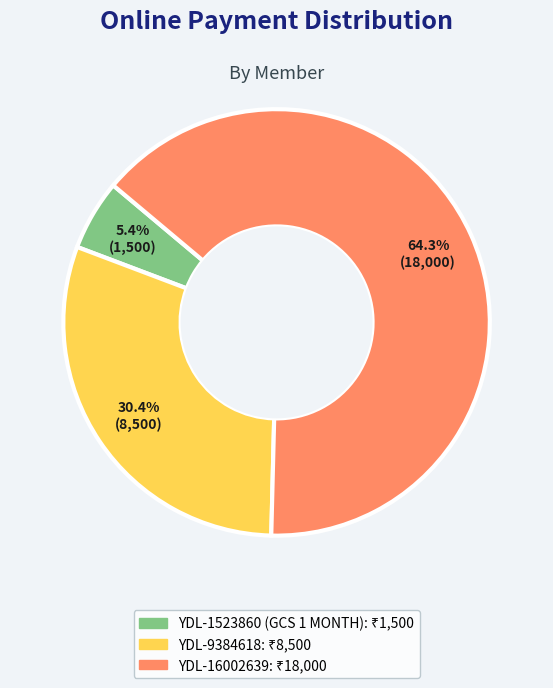

Is there a majority slice in this chart?

Yes